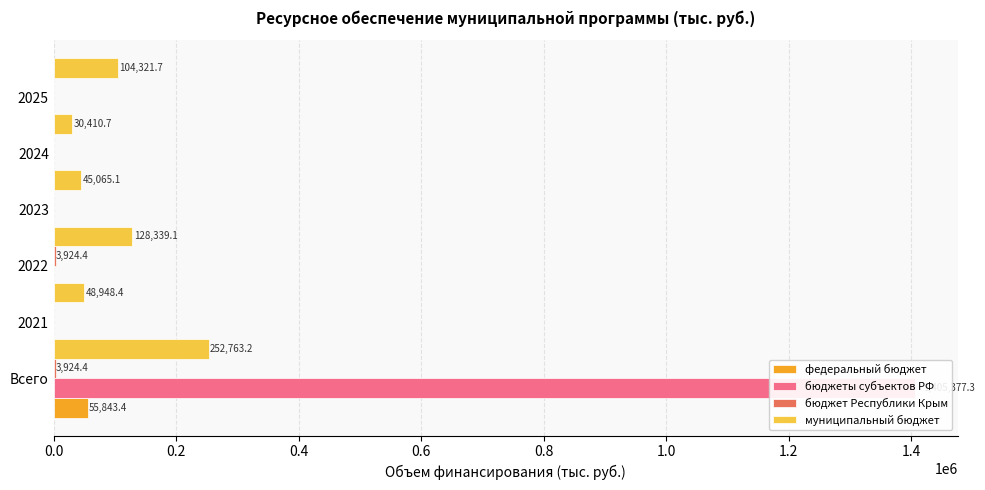

Reading left to right, what are all the values shown in this chart?

федеральный бюджет: 55843.4	0.0	0.0	0.0	0.0	0.0
бюджеты субъектов РФ: 1405377.3	0.0	0.0	0.0	0.0	0.0
бюджет Республики Крым: 3924.4	0.0	3924.4	0.0	0.0	0.0
муниципальный бюджет: 252763.2	48948.4	128339.1	45065.1	30410.7	104321.7